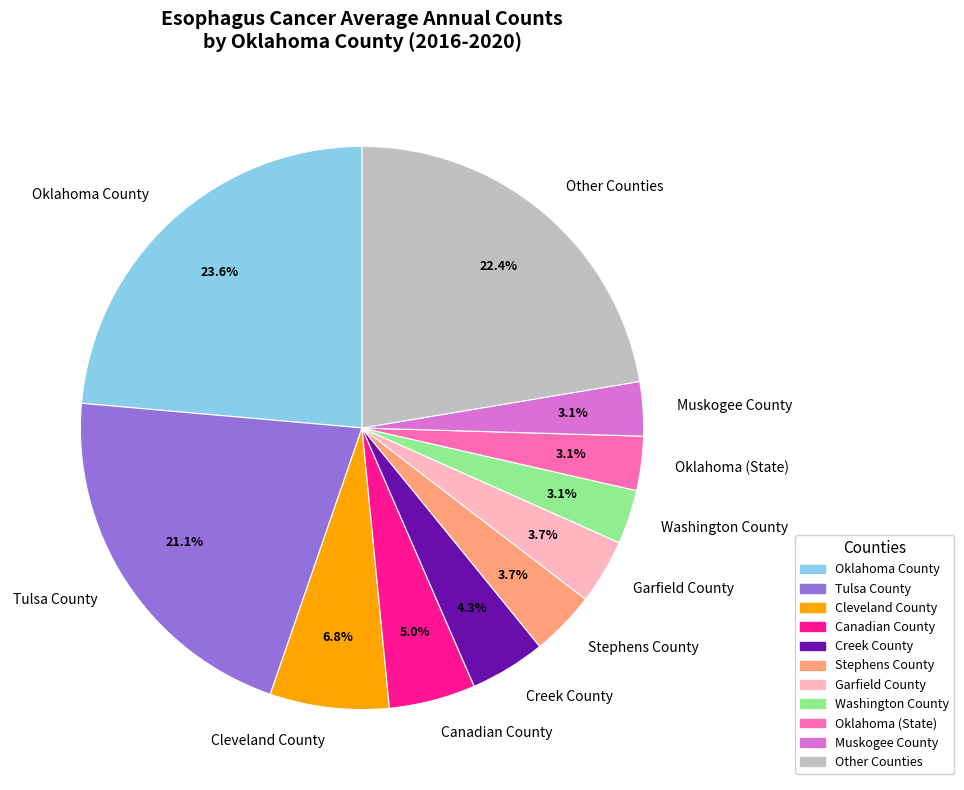

To the nearest percent, what is the average slice percentage?

9%